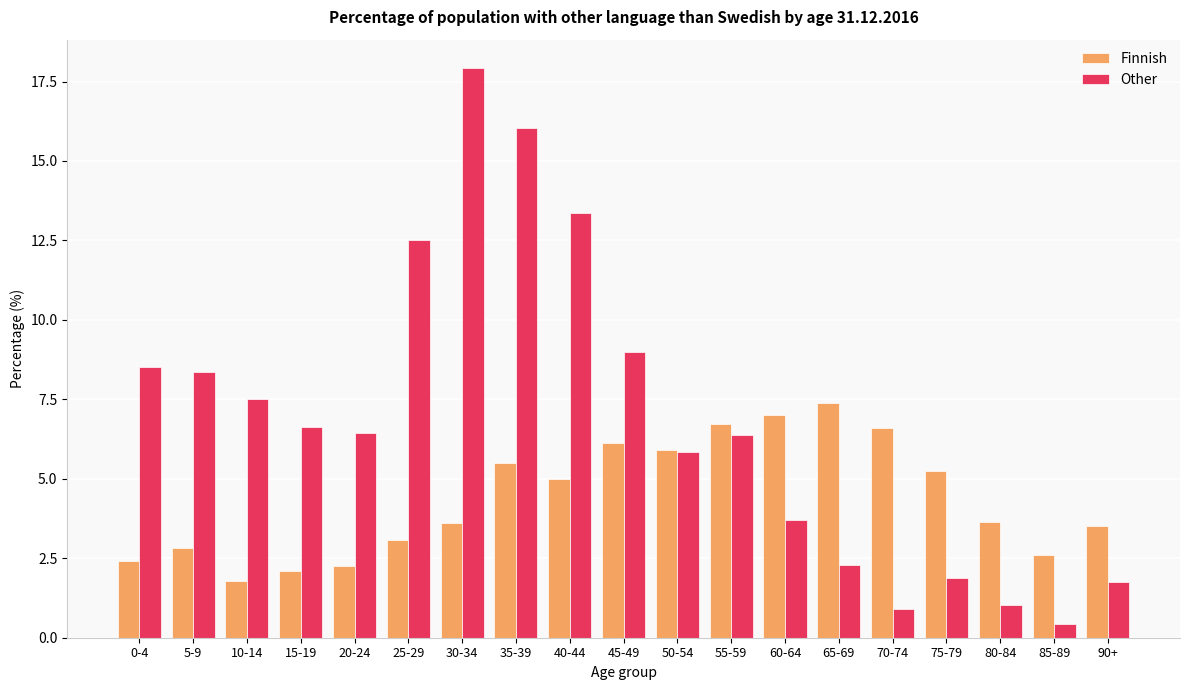

How many data points in Other are above 6?

11